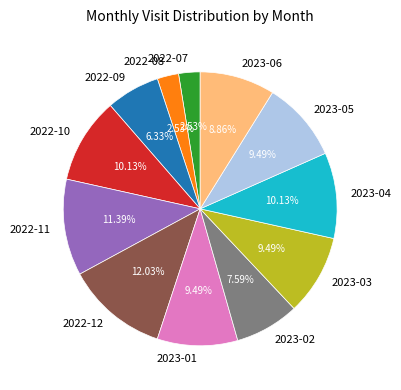

Is it true that 2022-12 is 1% of the pie?

False